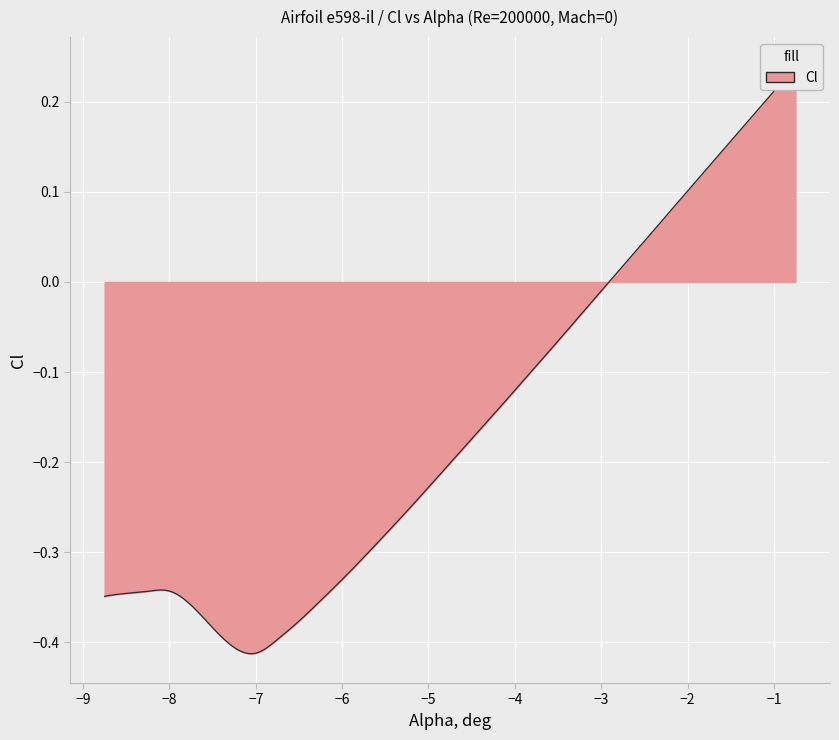

Is it true that the value at 16 is -0.1?

True